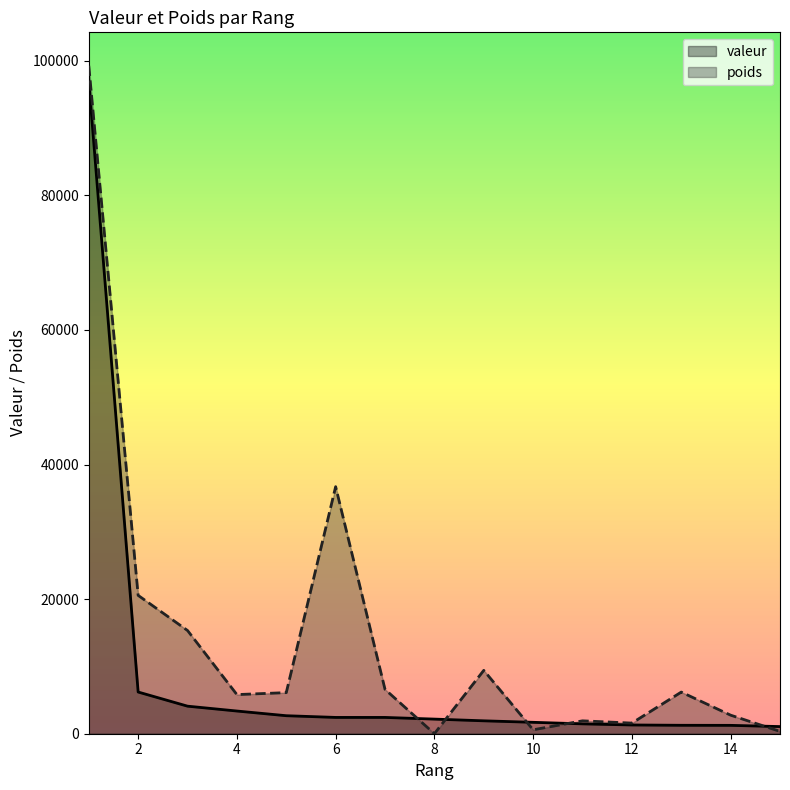

How many distinct data groups are displayed?

2